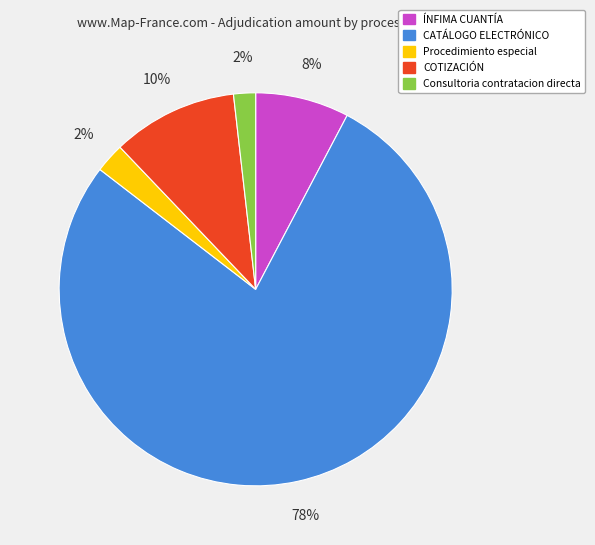

To the nearest percent, what is the difference between the largest and smallest slice percentages?

76%